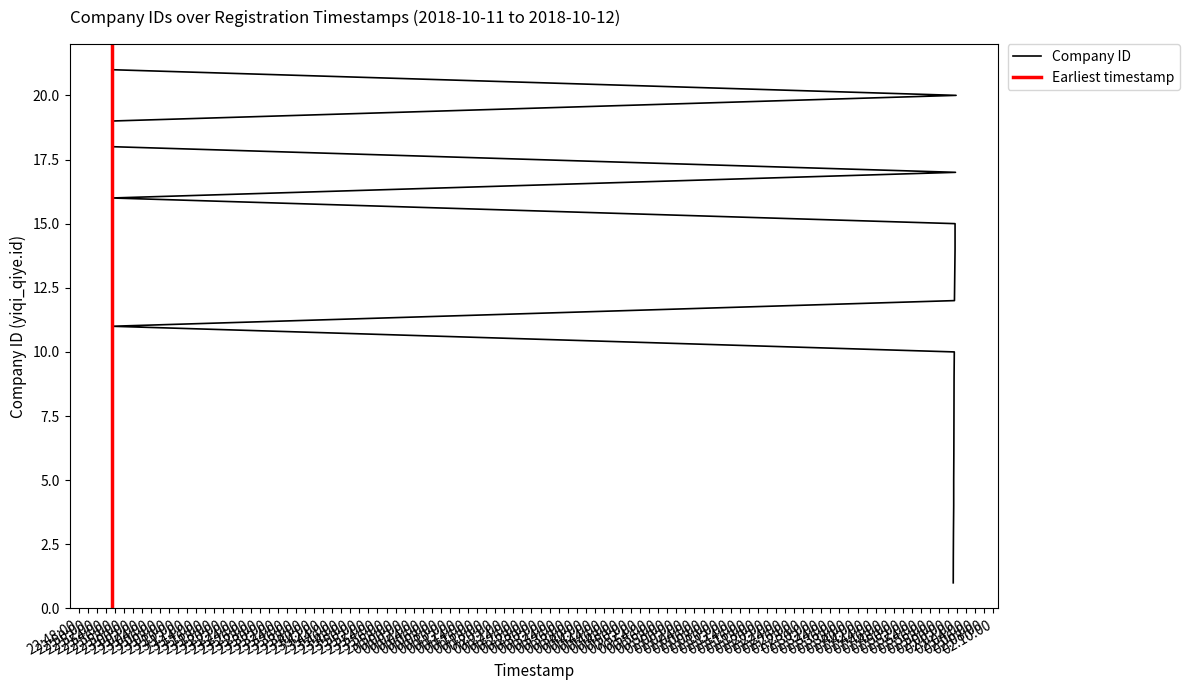

Does the chart have visible grid lines?

No